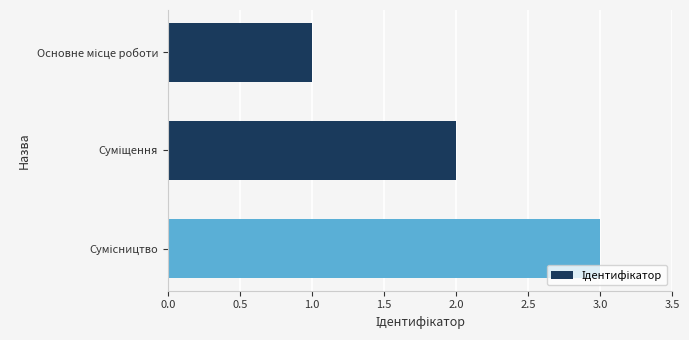

What is the smallest value displayed?

1